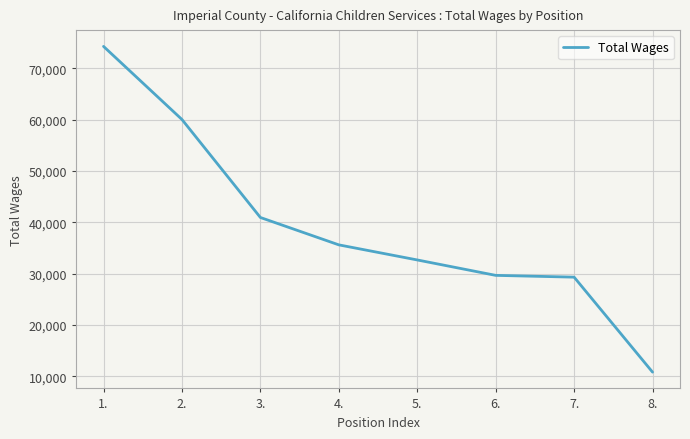

Between 1. and 4., which is larger?

1.